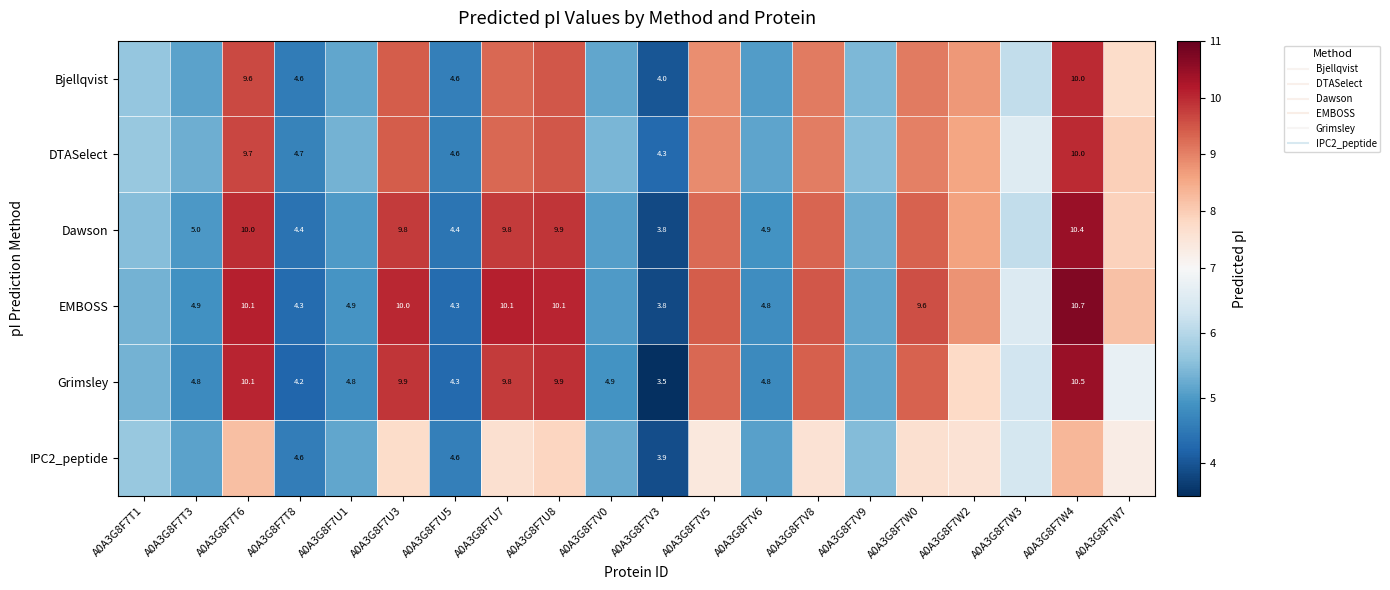

The value of Grimsley at A0A3G8F7W0 is 3.3. True or false?

False